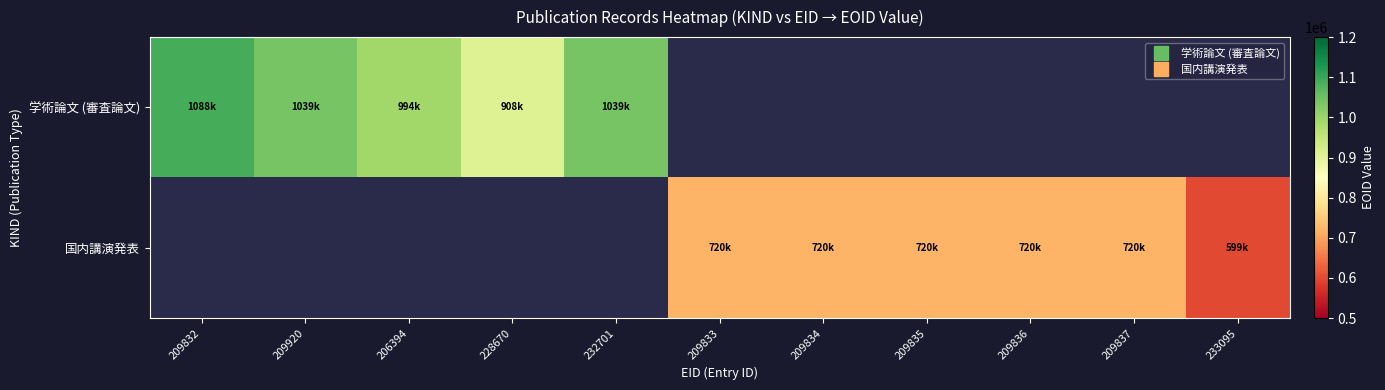

What is the total value across all series at 228670?

908636